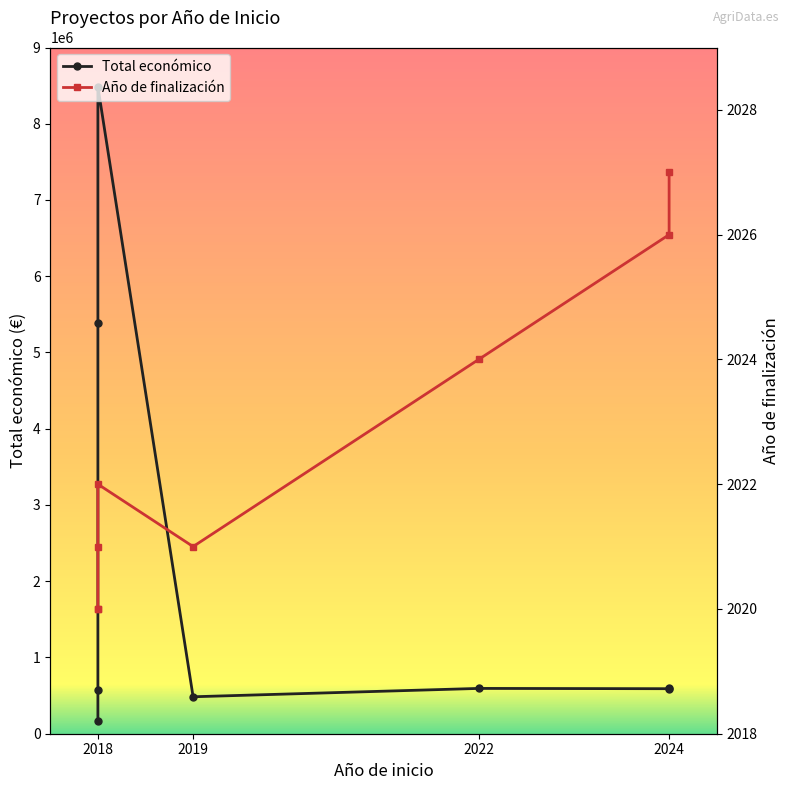

In Total económico, how many points are lower than both neighbors (excluding endpoints)?

2